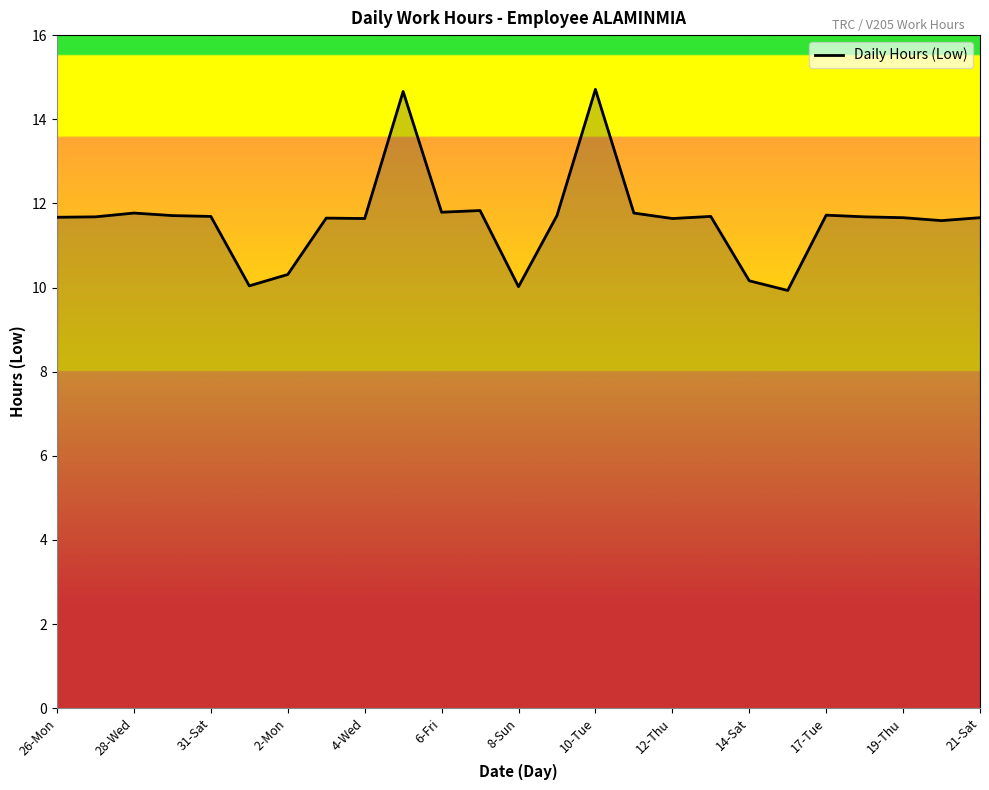

What is the smallest value displayed?

9.9